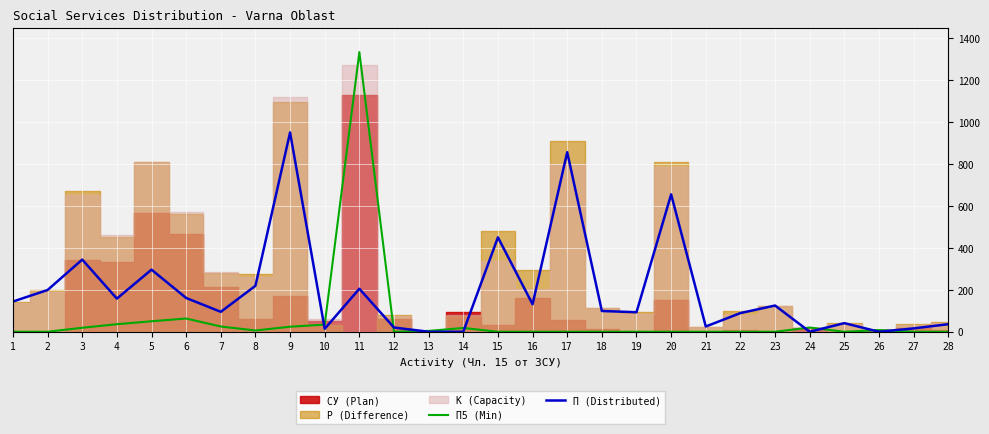

True or false: П (Distributed) and П5 (Min) cross at least once.

True